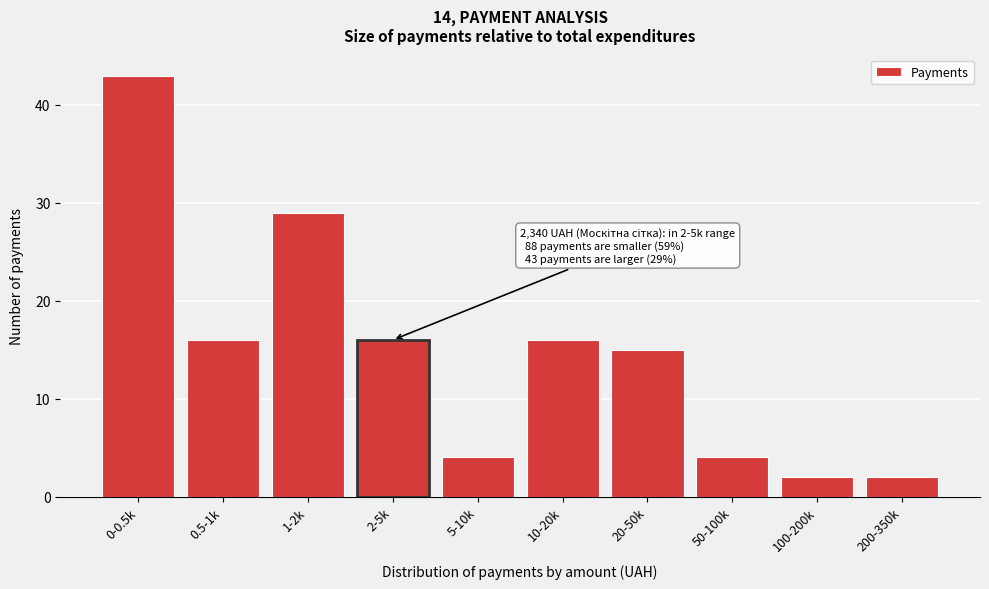

Reading left to right, transcribe all the data shown in this chart.

0-0.5k=43	0.5-1k=16	1-2k=29	2-5k=16	5-10k=4	10-20k=16	20-50k=15	50-100k=4	100-200k=2	200-350k=2